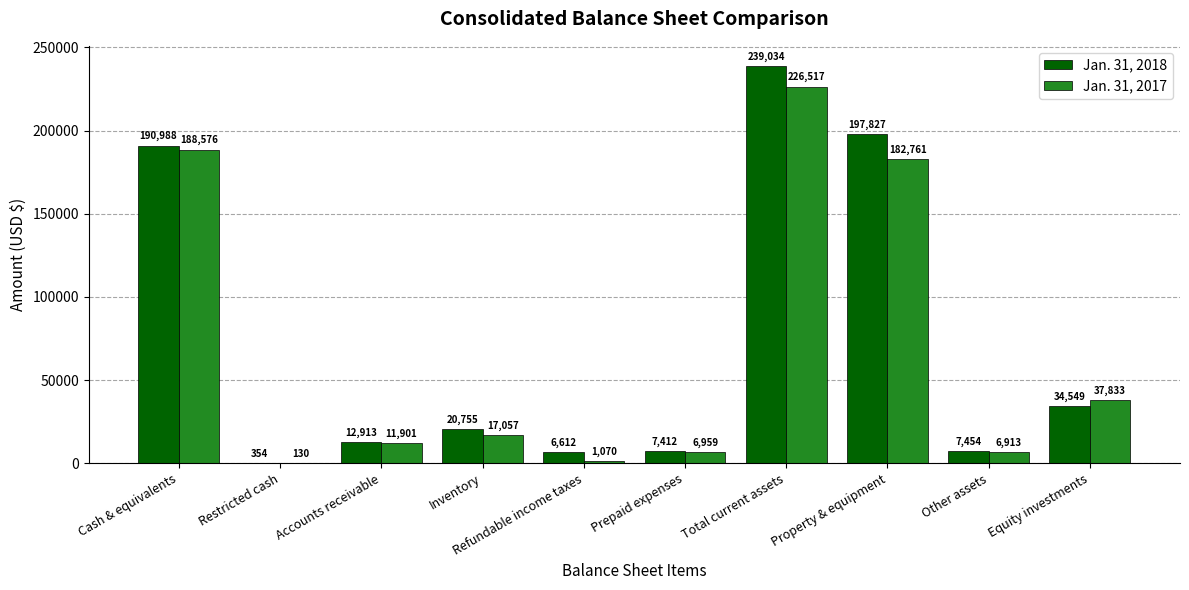

Which series has the largest total across all categories?

Jan. 31, 2018